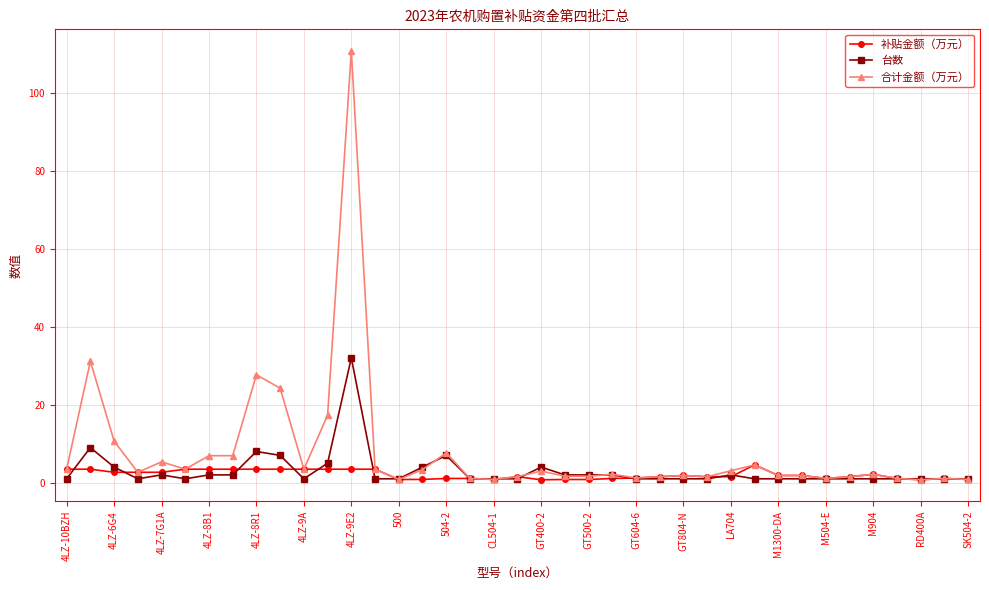

What is the value of the 合计金额（万元） point at the 12th from the left?

17.3